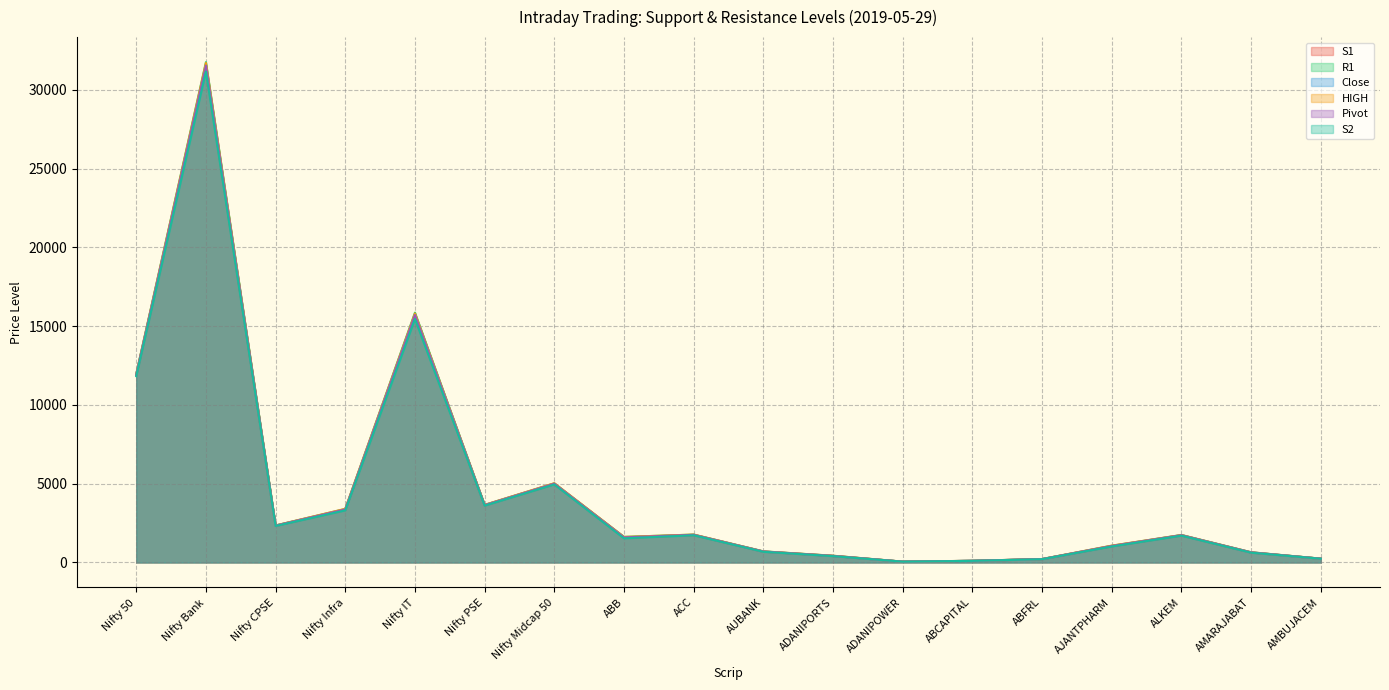

Does the chart display data point markers on the line(s)?

No